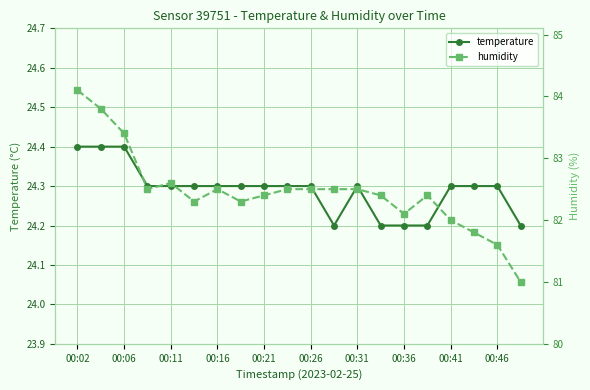

True or false: humidity and temperature cross at least once.

False